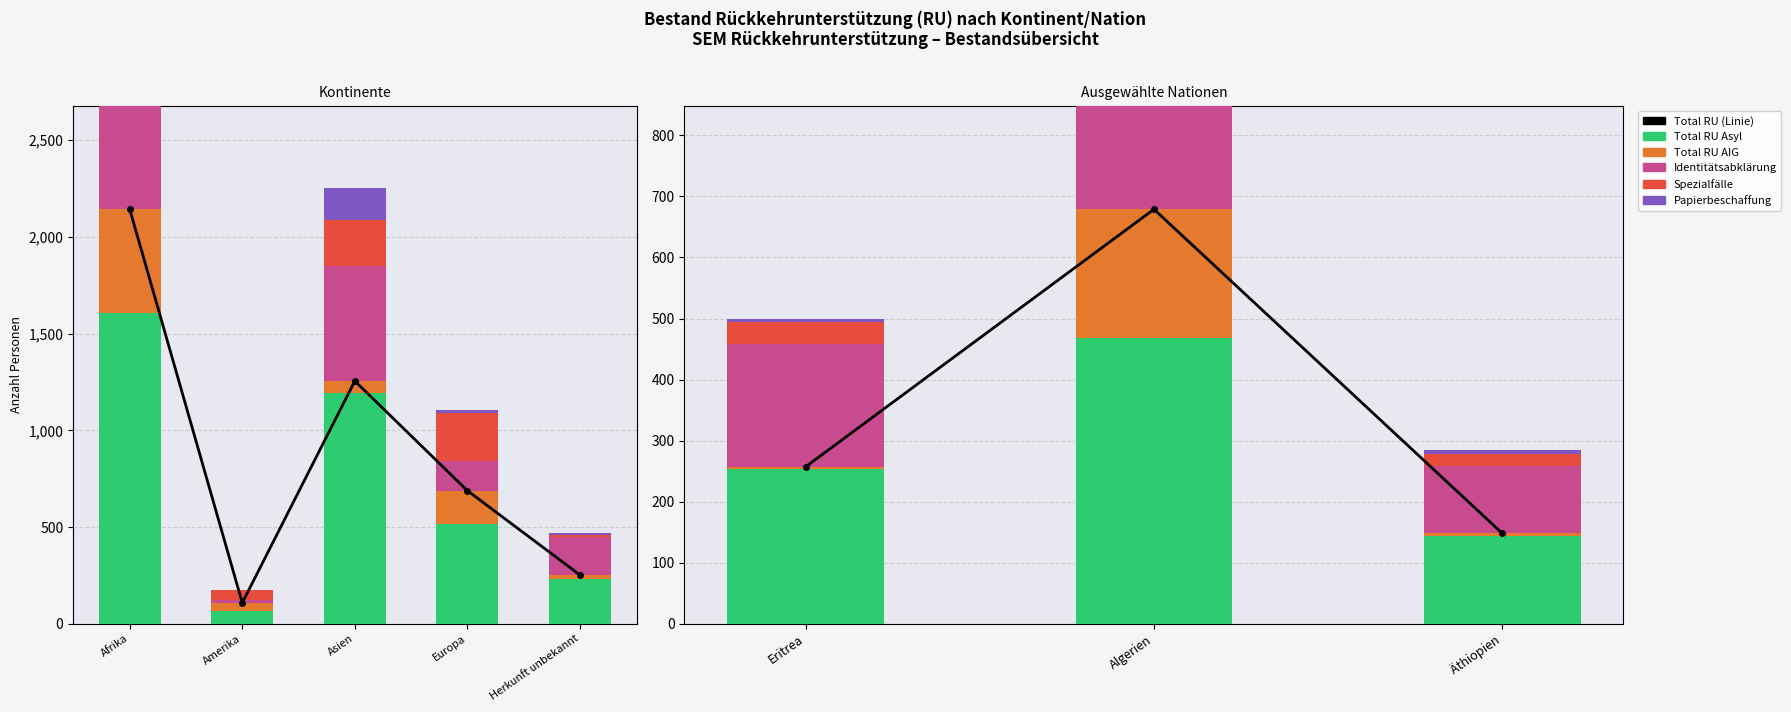

What is the minimum value shown in the chart?

3